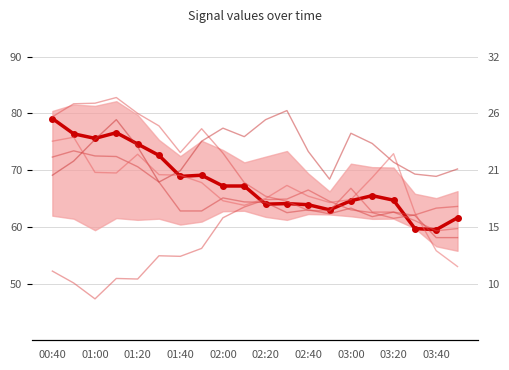

What is the value of the 5.444 point at the 6th from the left?

69.2